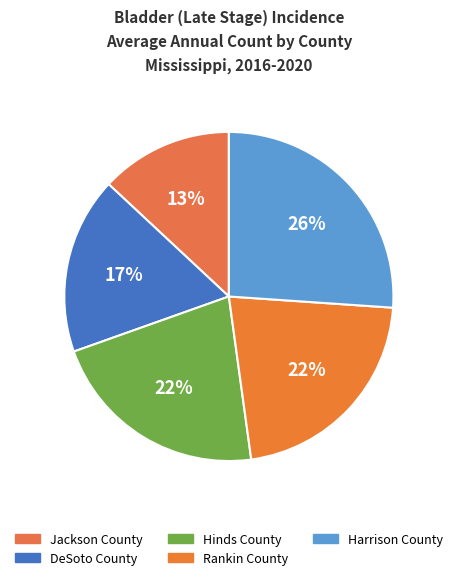

What portion of the pie excludes Rankin County?

78.3%